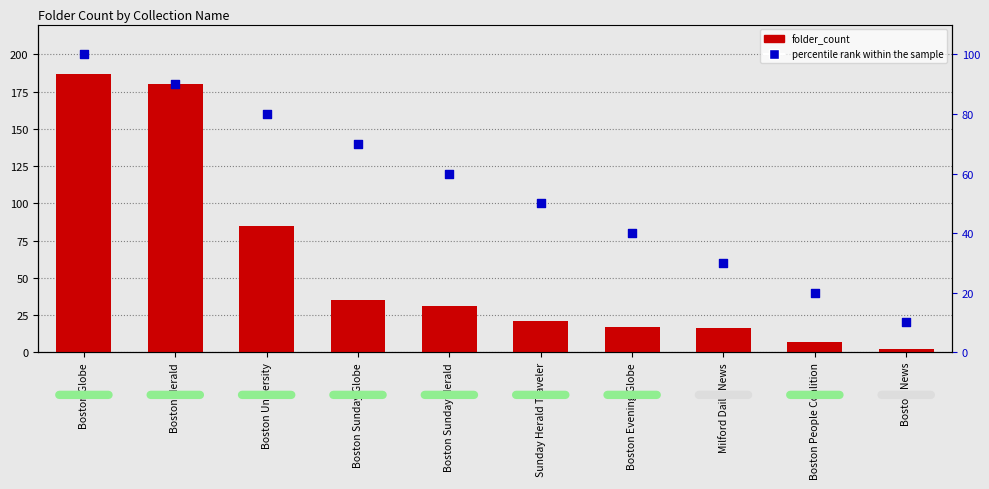

What are all the series names shown in the legend?

folder_count, percentile rank within the sample